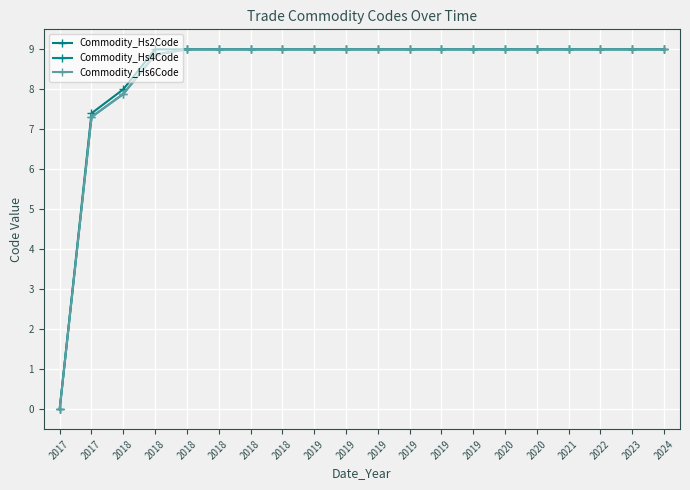

Reading left to right, transcribe all the data shown in this chart.

Commodity_Hs2Code: 0.0	7.4	8.0	9.0	9.0	9.0	9.0	9.0	9.0	9.0	9.0	9.0	9.0	9.0	9.0	9.0	9.0	9.0	9.0	9.0
Commodity_Hs4Code: 0.0	7.3	7.9	8.9	9.0	9.0	9.0	9.0	9.0	9.0	9.0	9.0	9.0	9.0	9.0	9.0	9.0	9.0	9.0	9.0
Commodity_Hs6Code: 0.0	7.3	7.9	8.9	9.0	9.0	9.0	9.0	9.0	9.0	9.0	9.0	9.0	9.0	9.0	9.0	9.0	9.0	9.0	9.0